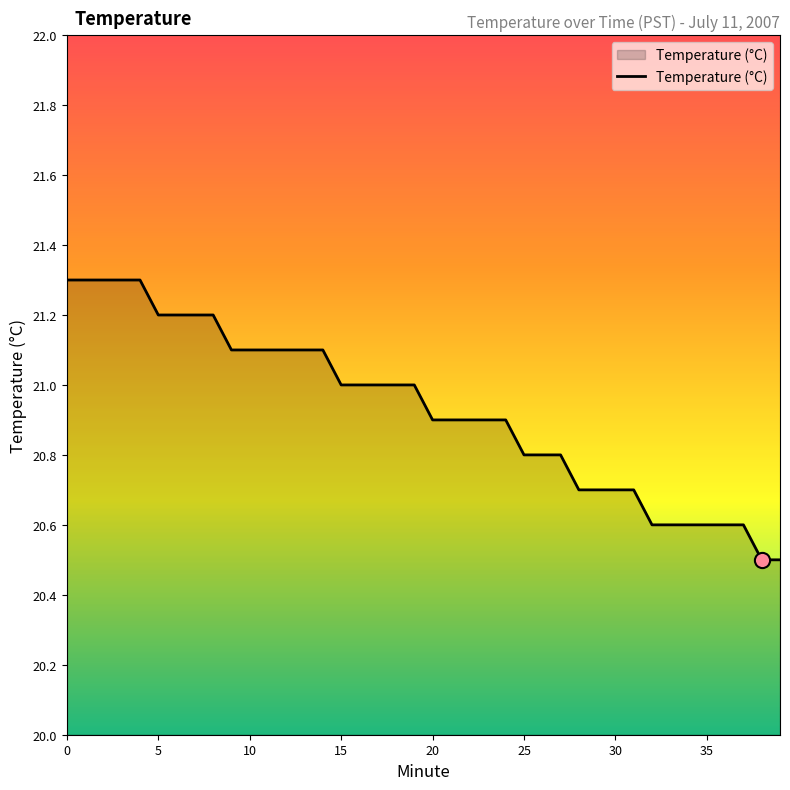

What is the maximum value shown in the chart?

21.3